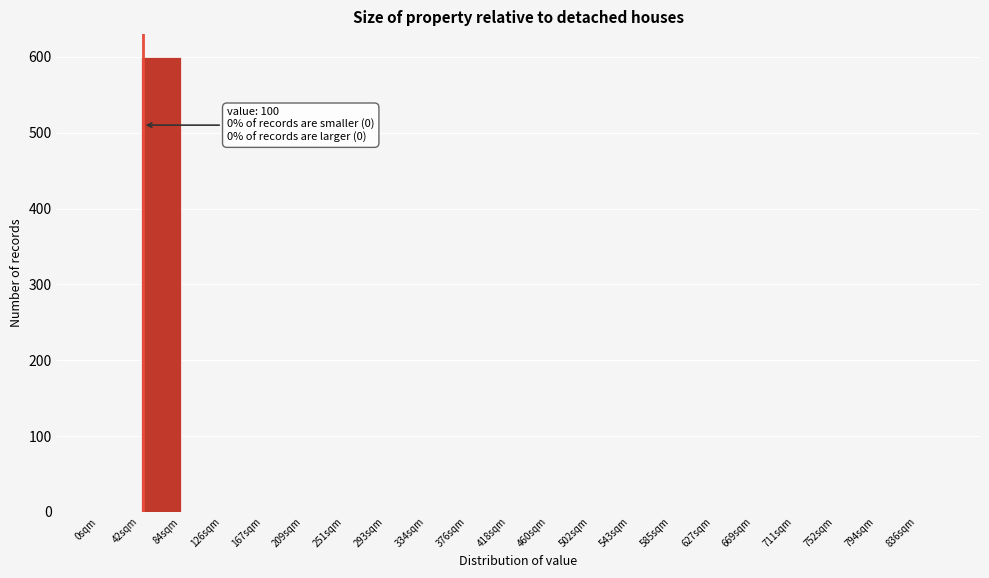

Reading left to right, extract all data points from this chart.

0sqm=0	84sqm=600	126sqm=0	167sqm=0	209sqm=0	251sqm=0	293sqm=0	334sqm=0	376sqm=0	418sqm=0	460sqm=0	502sqm=0	543sqm=0	585sqm=0	627sqm=0	669sqm=0	711sqm=0	752sqm=0	794sqm=0	836sqm=0